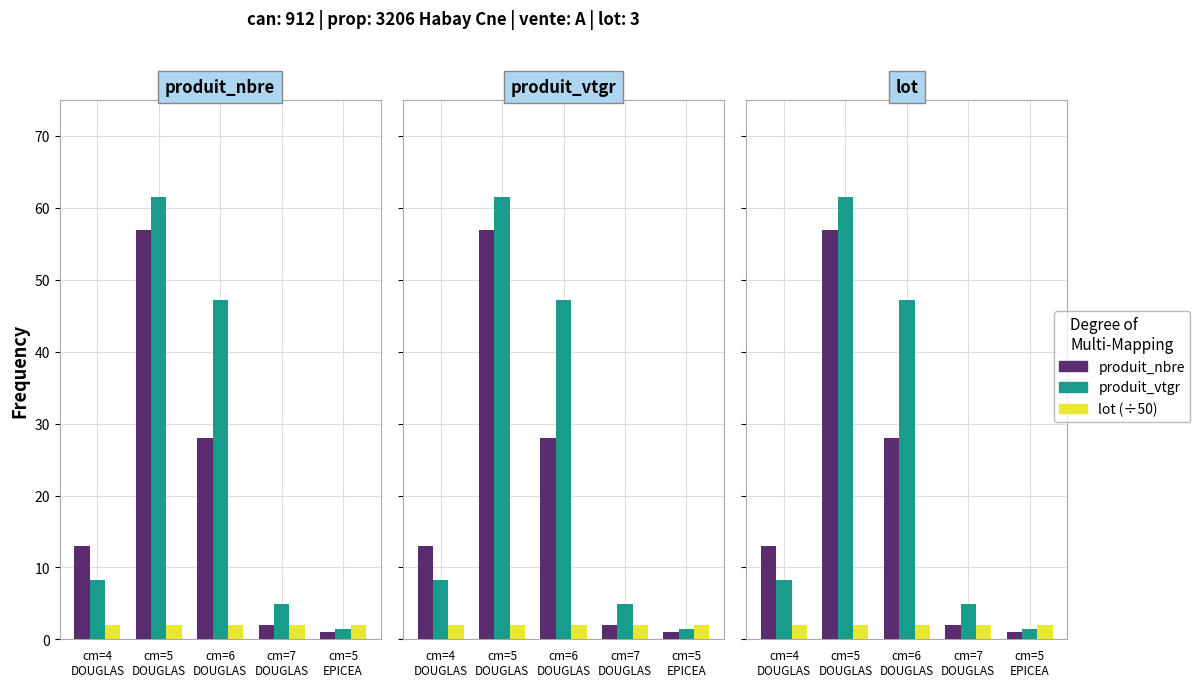

Reading right to left, transcribe all the data shown in this chart.

produit_nbre: cm=5
EPICEA=1.0	cm=7
DOUGLAS=2.0	cm=6
DOUGLAS=28.0	cm=5
DOUGLAS=57.0	cm=4
DOUGLAS=13.0
produit_vtgr: cm=5
EPICEA=1.5	cm=7
DOUGLAS=4.9	cm=6
DOUGLAS=47.2	cm=5
DOUGLAS=61.5	cm=4
DOUGLAS=8.2
lot (scaled): cm=5
EPICEA=2.0	cm=7
DOUGLAS=2.0	cm=6
DOUGLAS=2.0	cm=5
DOUGLAS=2.0	cm=4
DOUGLAS=2.0